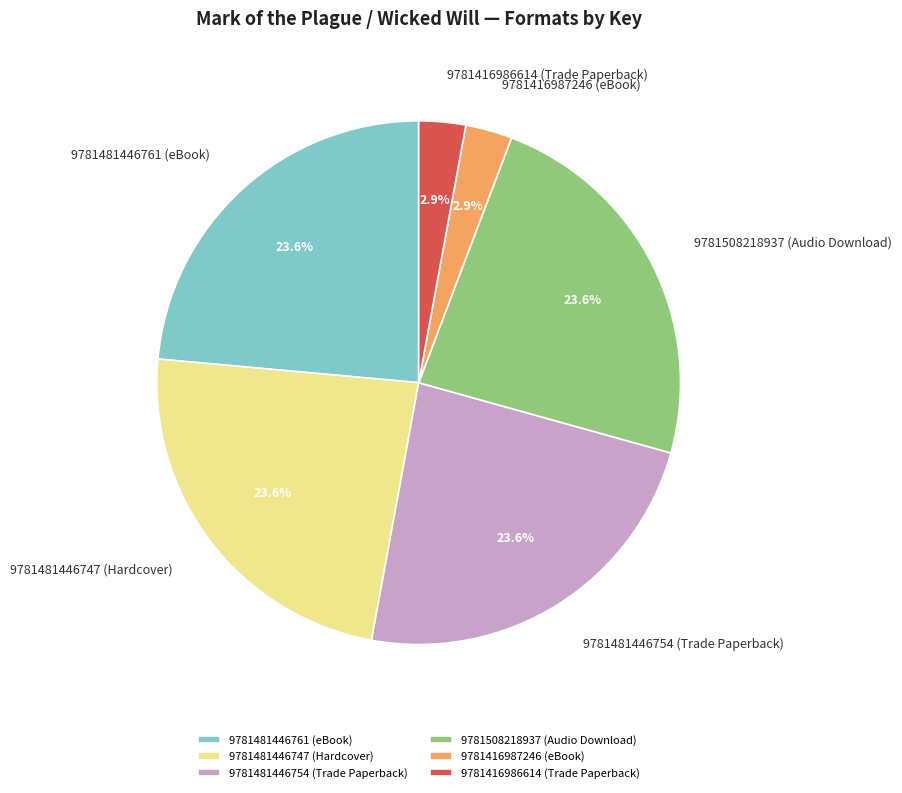

Does any single category account for the majority?

No